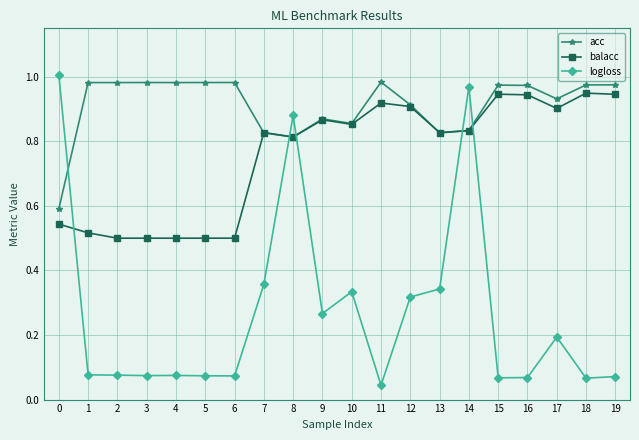

How many intersections are there between acc and logloss?

5